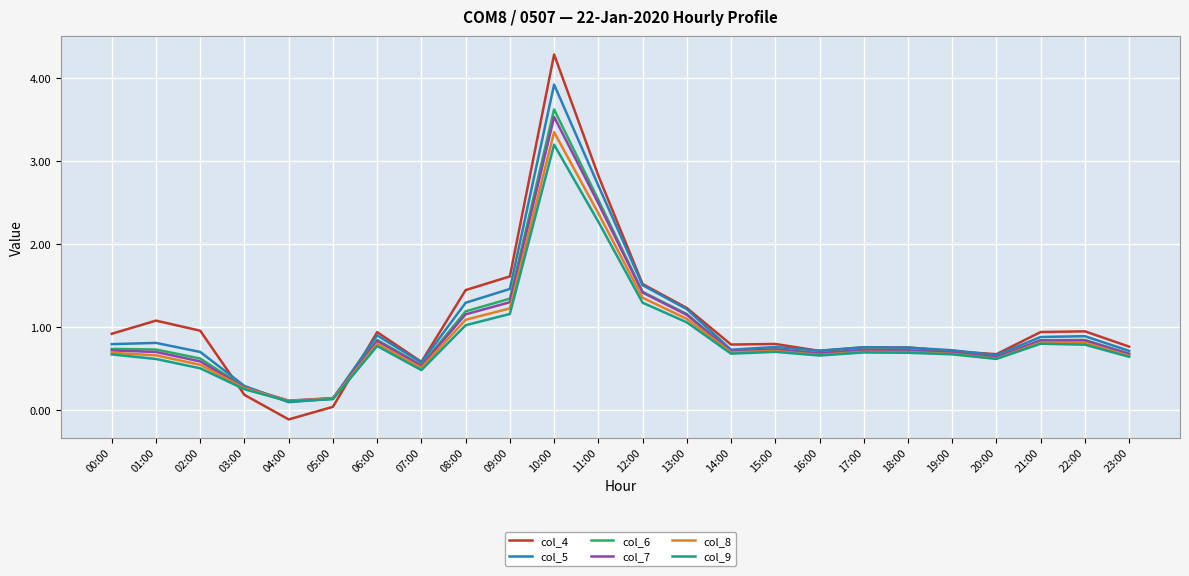

Which series has the largest range (max minus min)?

col_4